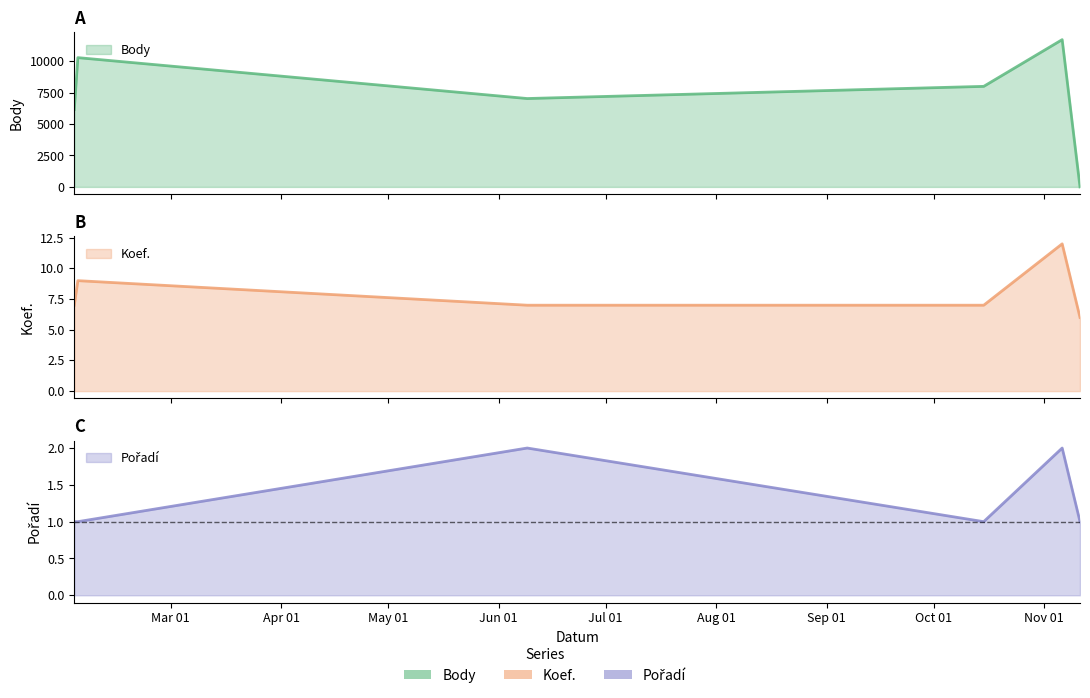

The Pořadí series shows 1 at 2016-11-11. True or false?

True